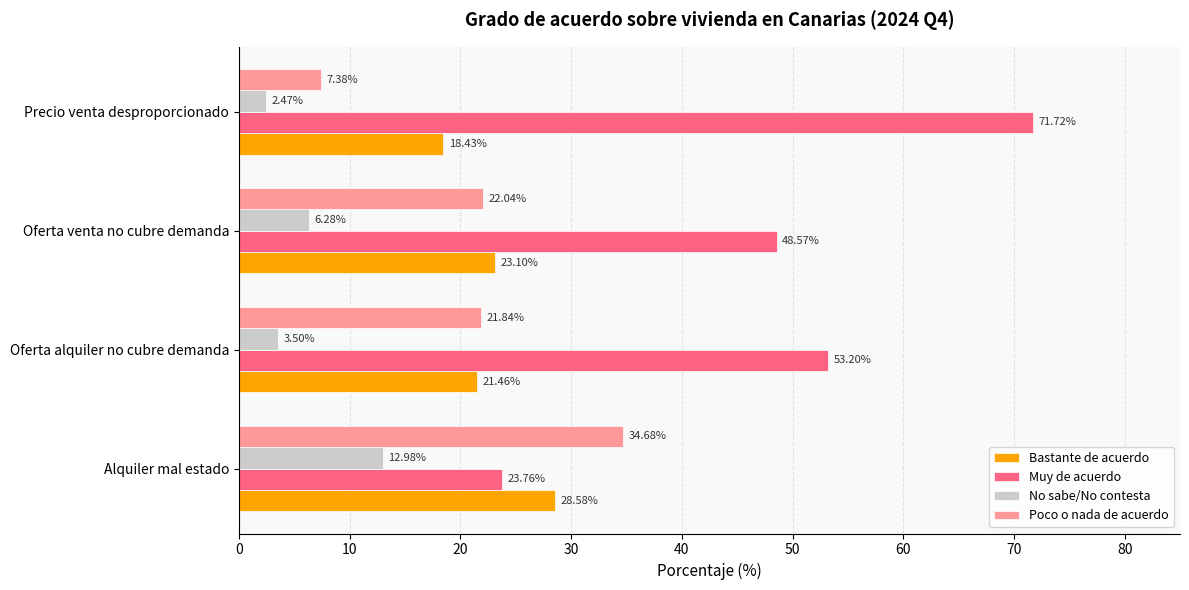

How many values in the Muy de acuerdo series exceed 53?

2